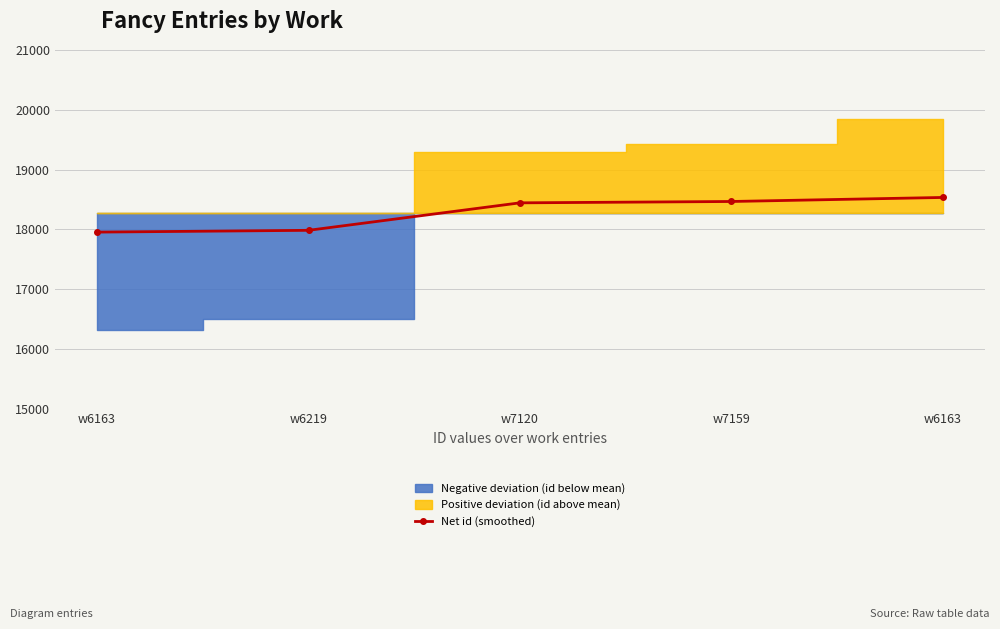

What is the greatest value displayed?

18534.5